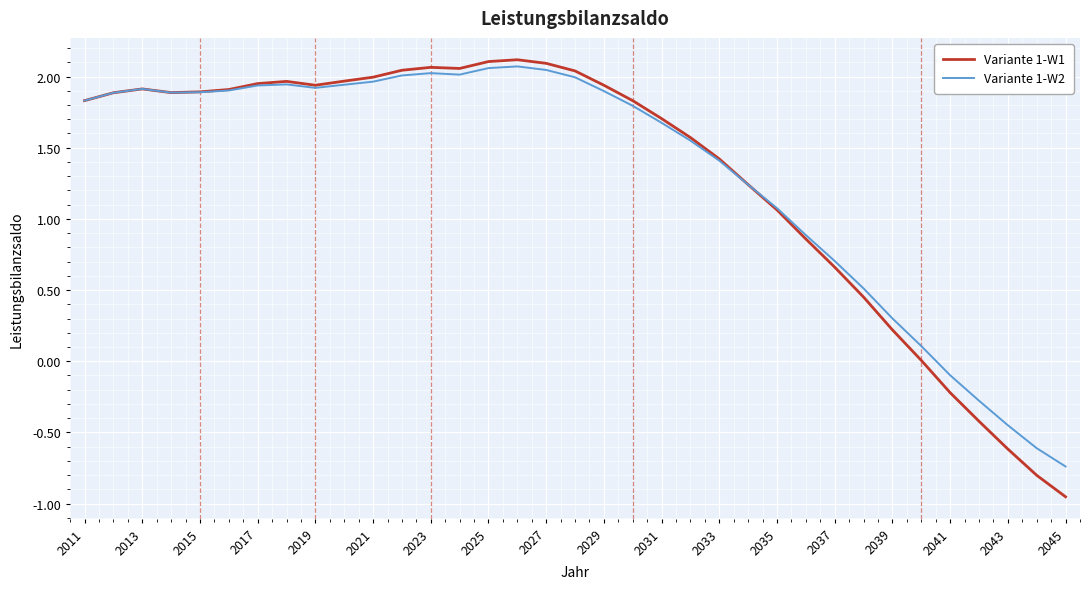

Which series has the widest spread of values?

Variante 1-W1